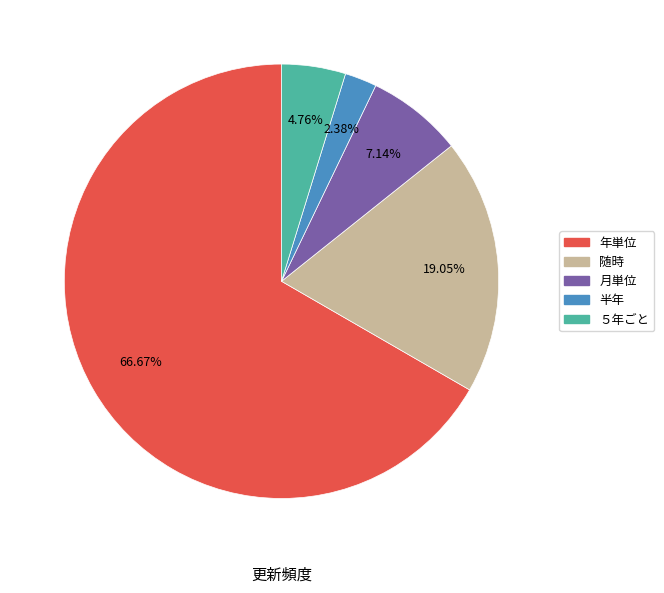

Do 月単位 and 半年 together represent more than half of the pie?

No